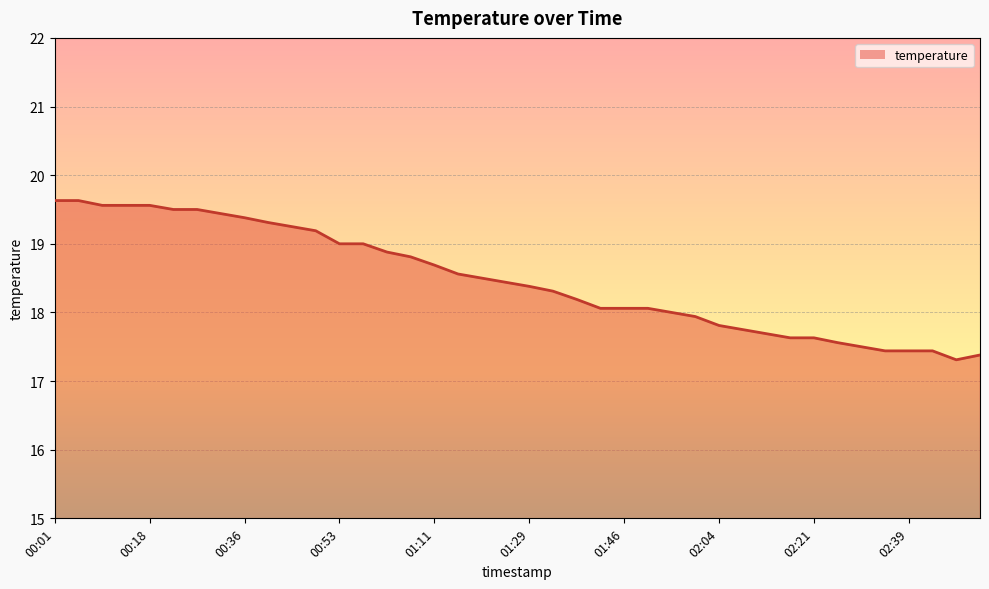

What is the difference between the maximum and minimum values?

2.3